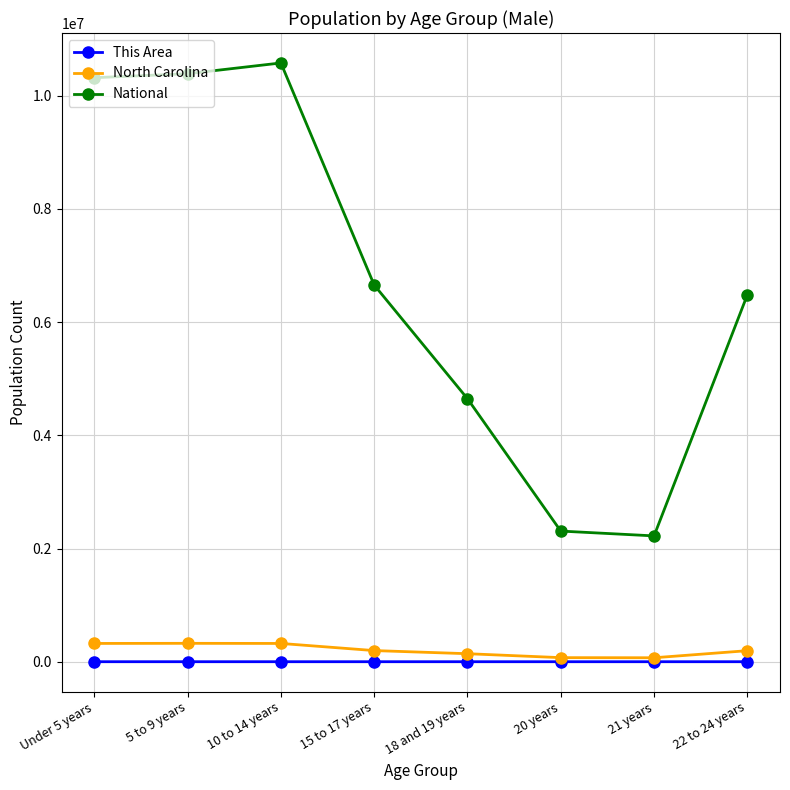

True or false: This Area has a value of 27 at 18 and 19 years.

True